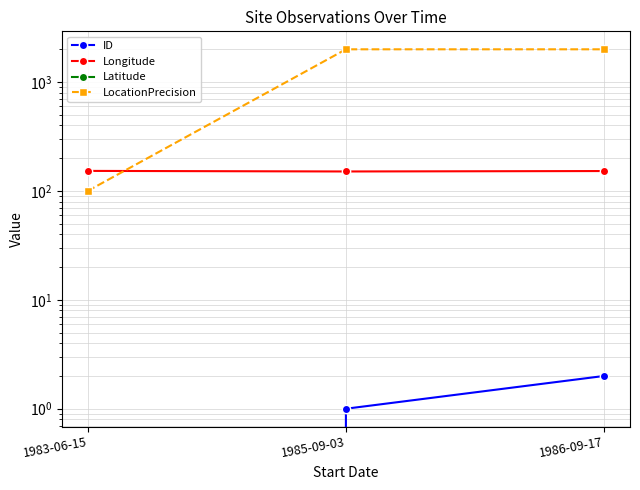

Which category has the highest value in the Latitude series?

1985-09-03